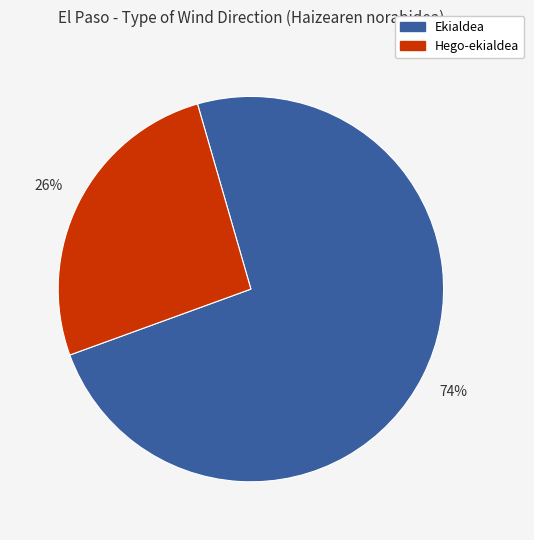

Do Ekialdea and Hego-ekialdea together represent more than half of the pie?

Yes